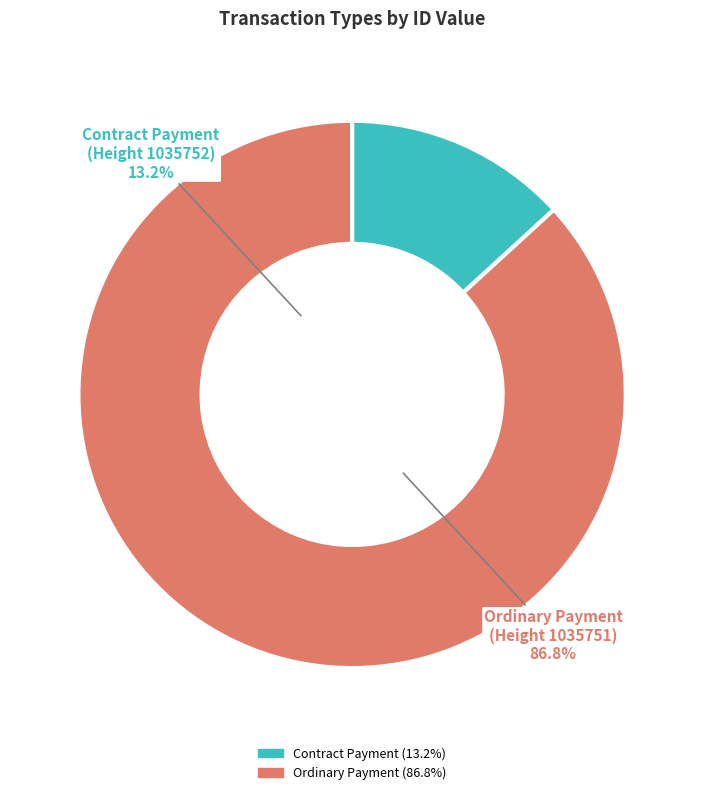

What is the change in value from Contract Payment (Height 1035752) to Ordinary Payment (Height 1035751)?

+10844466173618241536